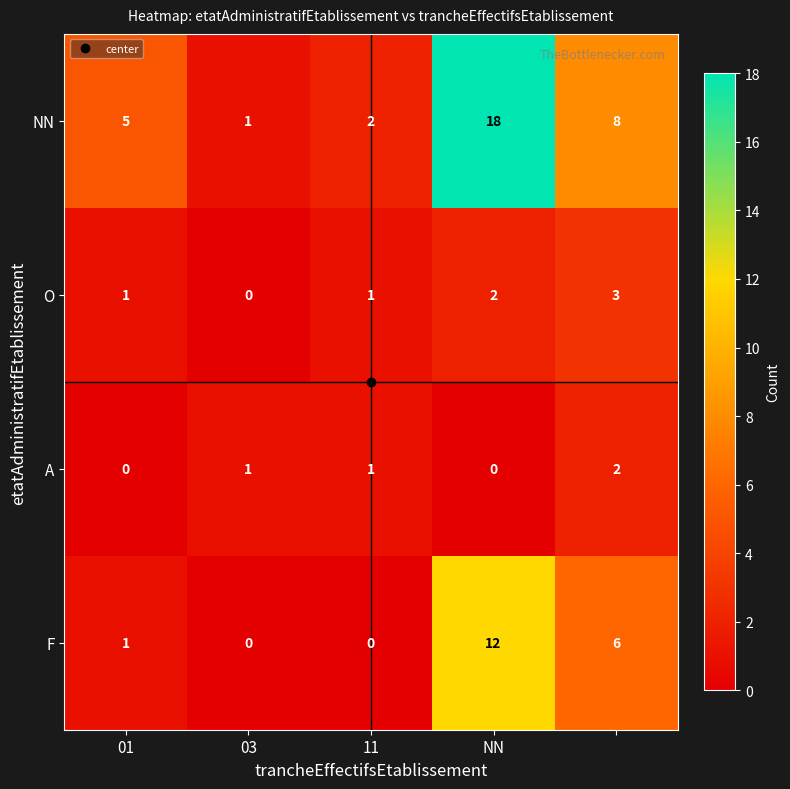

What is the maximum value for NN?

18